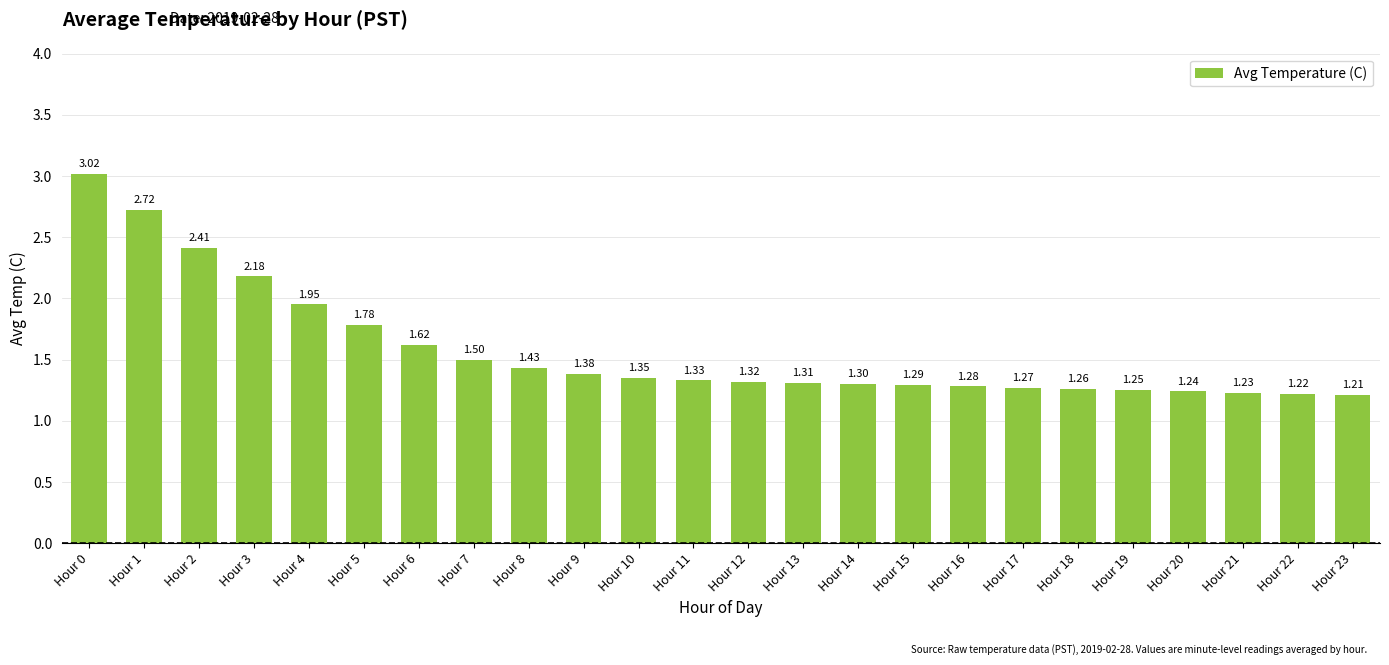

What is the value of the 16th bar from the left?

1.3